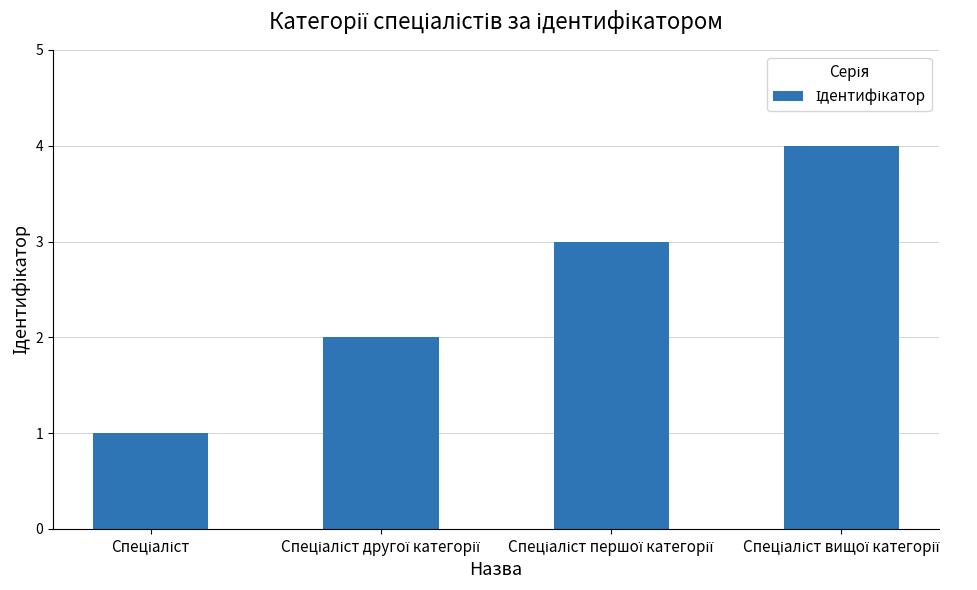

Reading left to right, transcribe all the data shown in this chart.

1	2	3	4